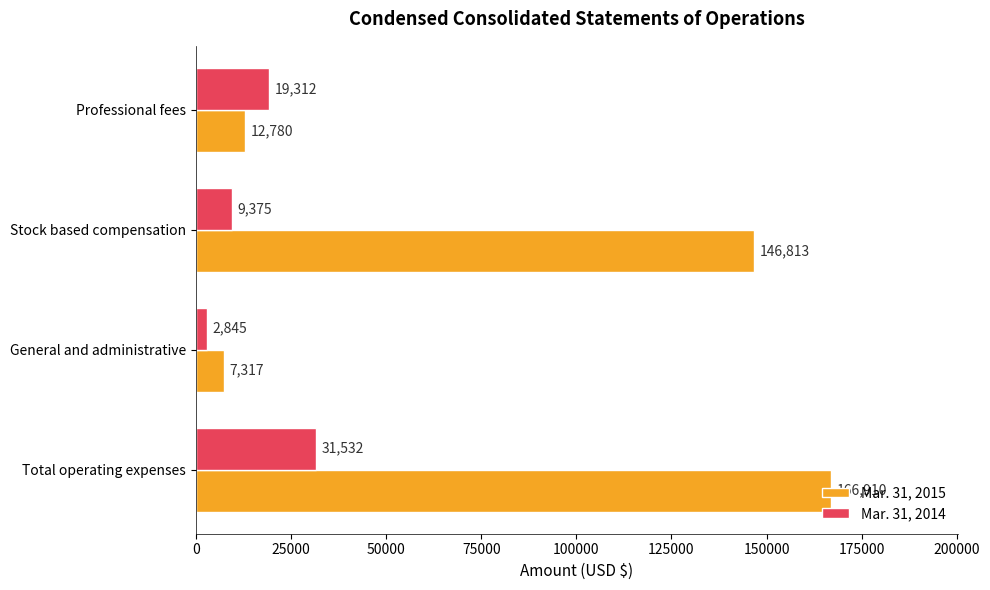

Which series has the largest total across all categories?

Mar. 31, 2015